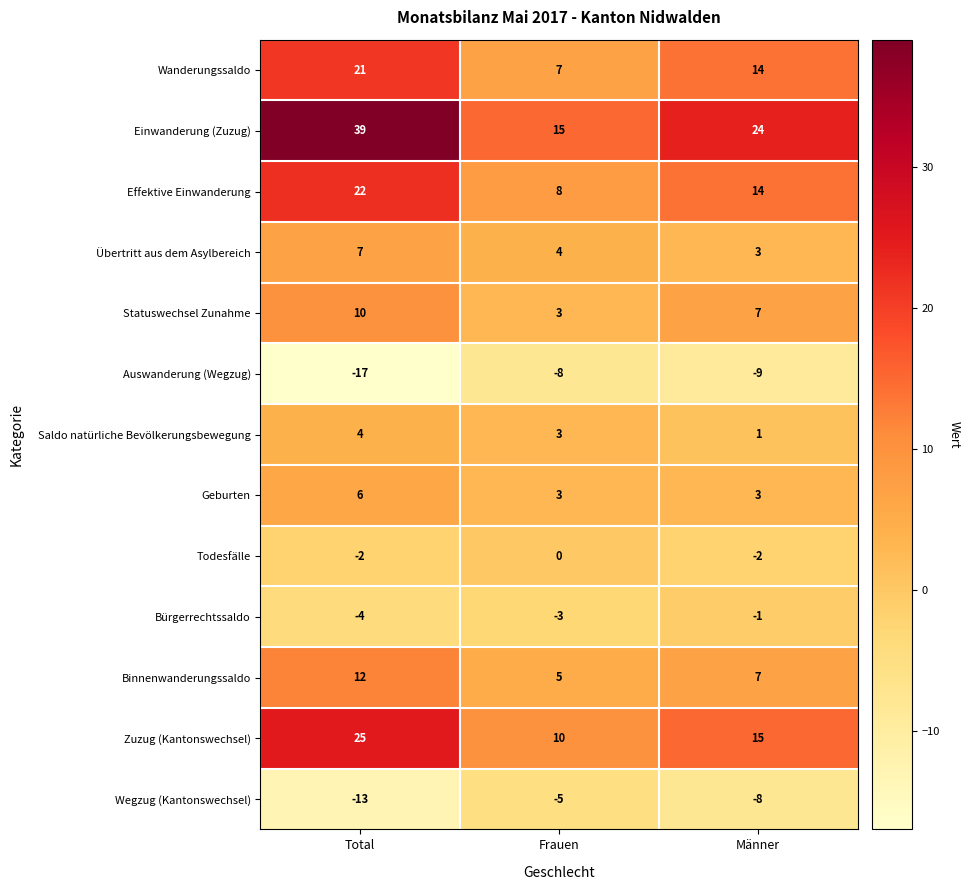

Between Total and Männer, which series saw the biggest shift?

Einwanderung (Zuzug)